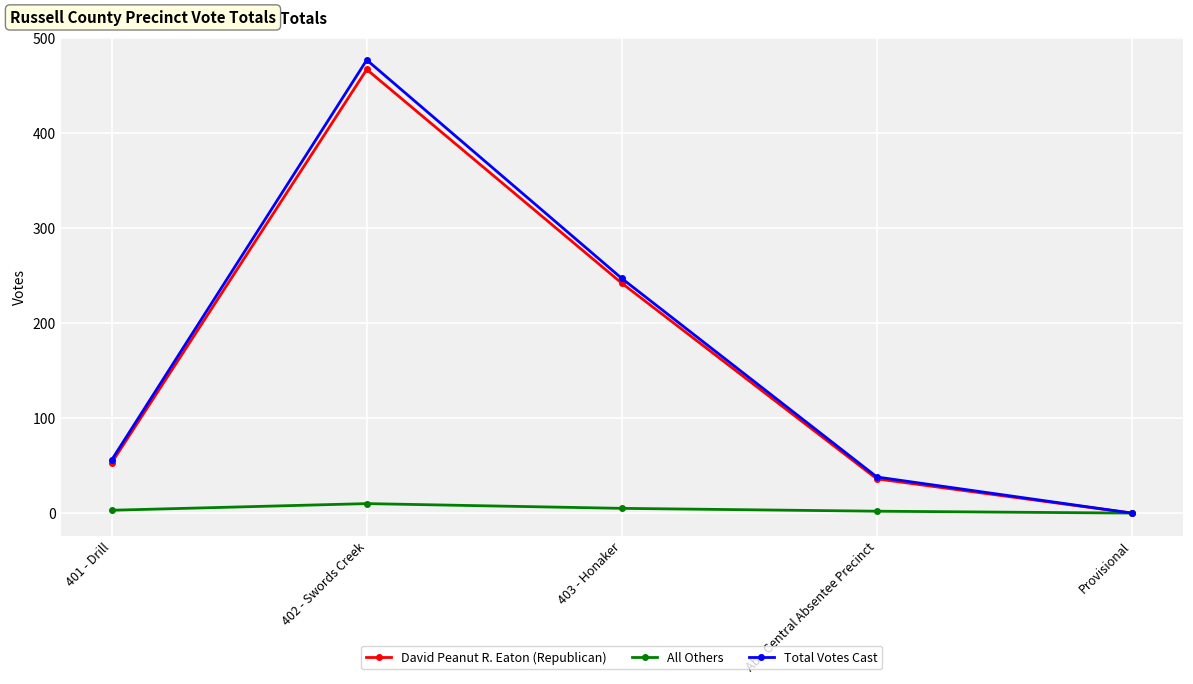

At which category does the chart reach its peak across all series?

402 - Swords Creek